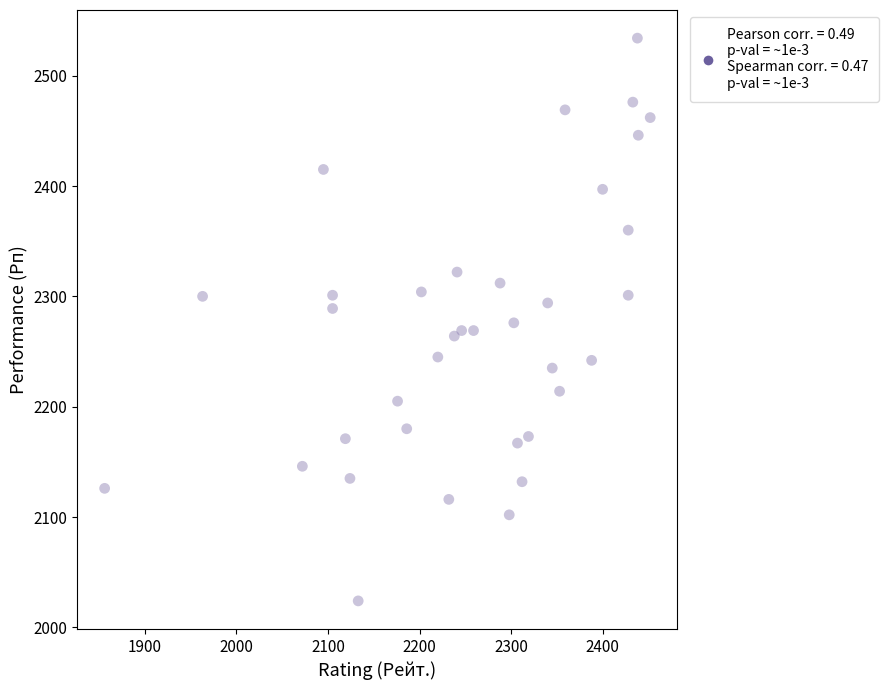

What is the range of X values (max minus min)?

596